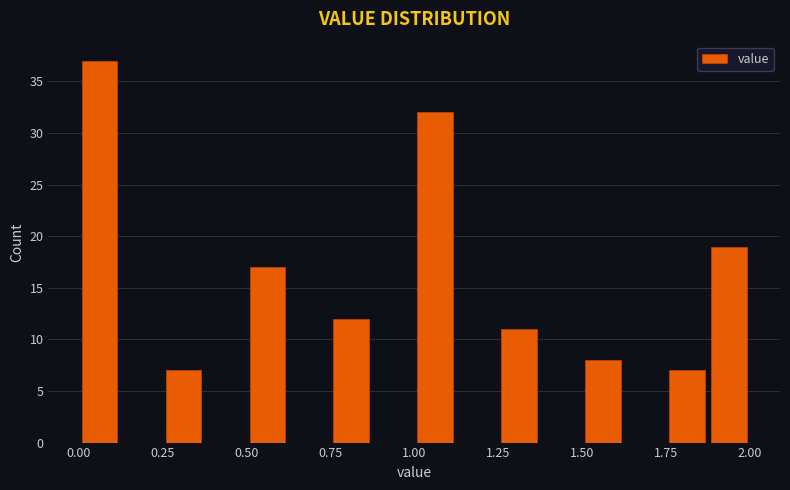

Read against the x-axis, roughly where is the centre of the tallest bar?

0.05